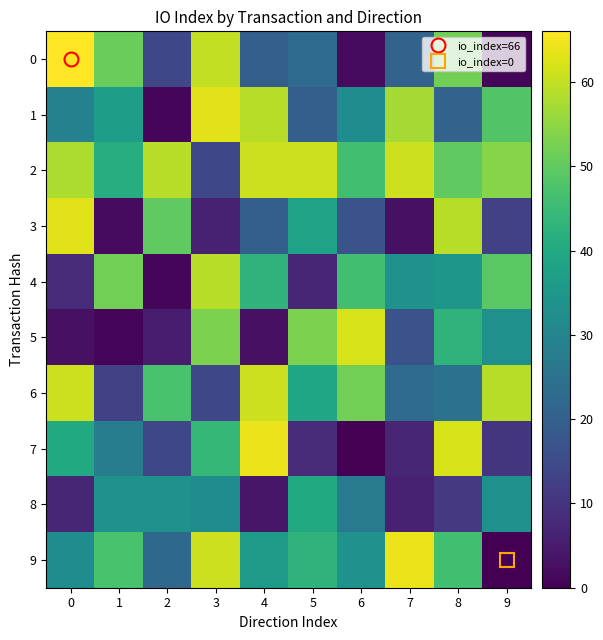

Which series has the largest total across all categories?

2